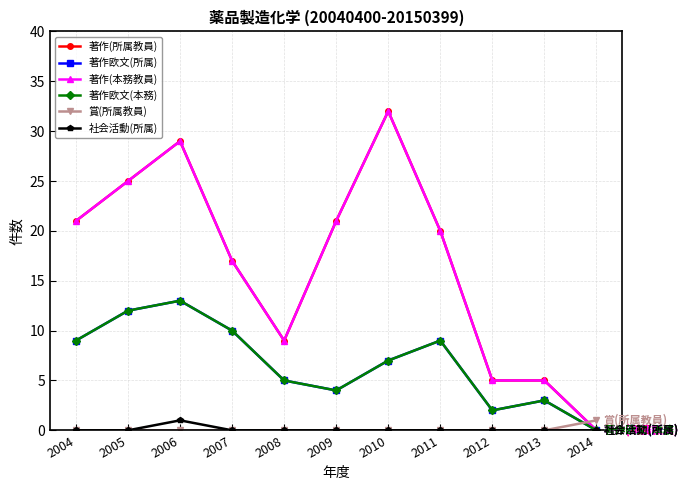

List the labels in order of 著作(本務教員) value, smallest first.

2014, 2012, 2013, 2008, 2007, 2011, 2004, 2009, 2005, 2006, 2010